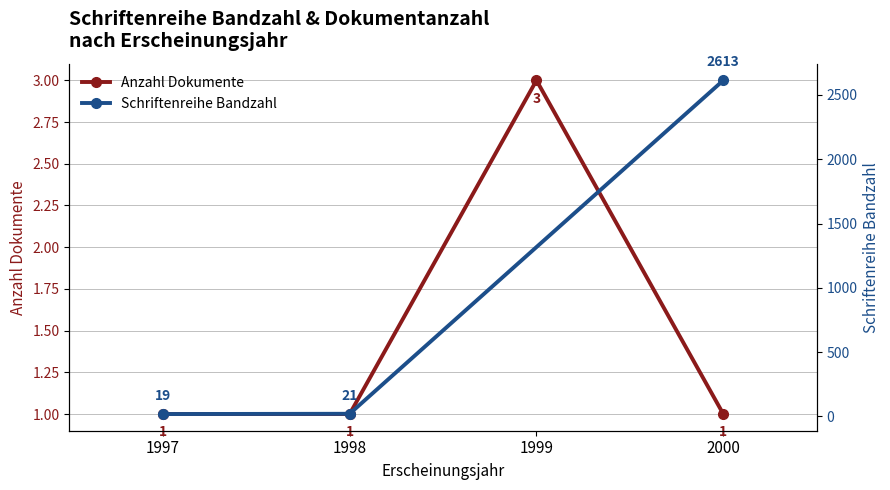

The Anzahl Dokumente series shows 1 at 1998. True or false?

True